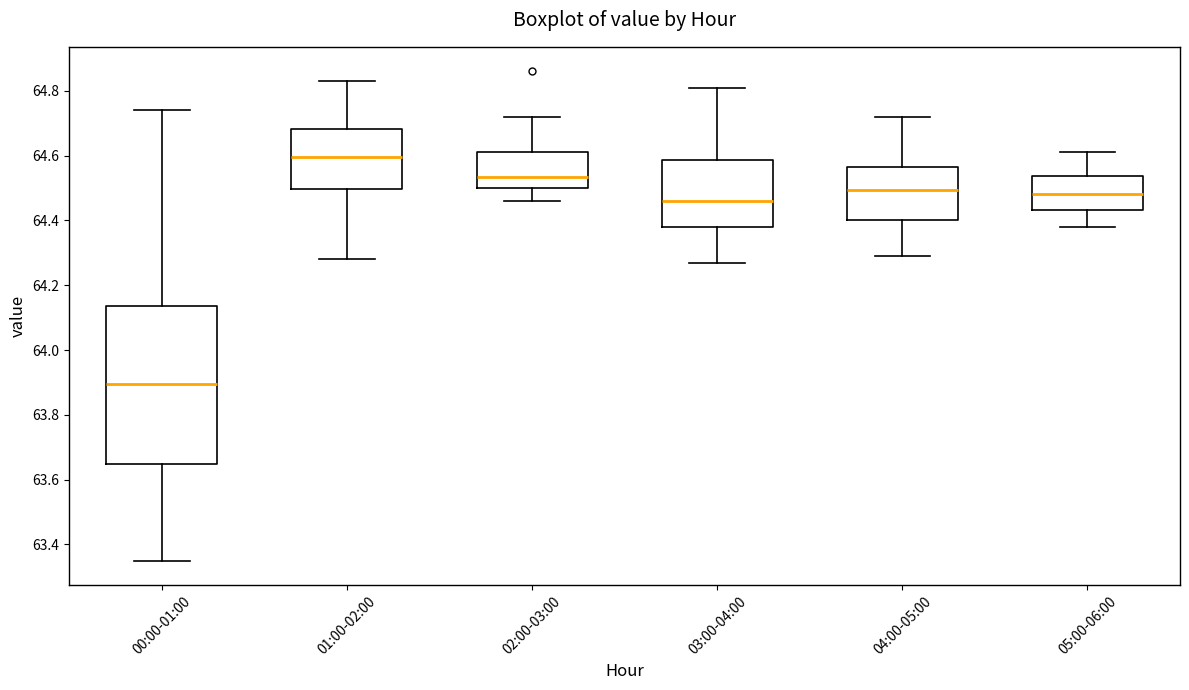

Comparing the boxes themselves (not the whiskers), which one is the tallest?

00:00-01:00